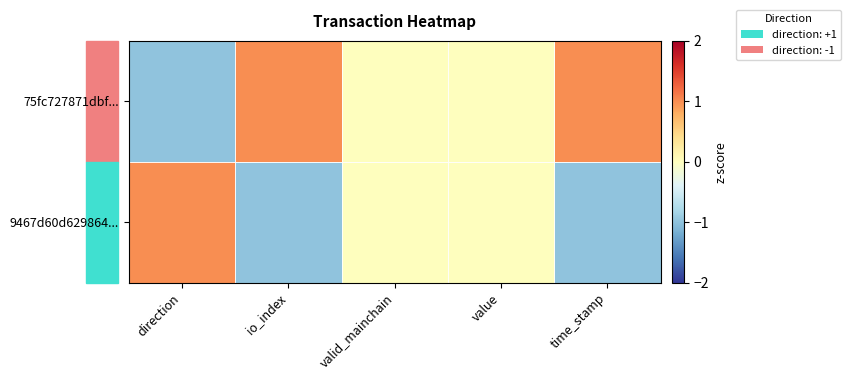

At valid_mainchain, list the series in order from largest to smallest.

75fc727871dbf..., 9467d60d629864...